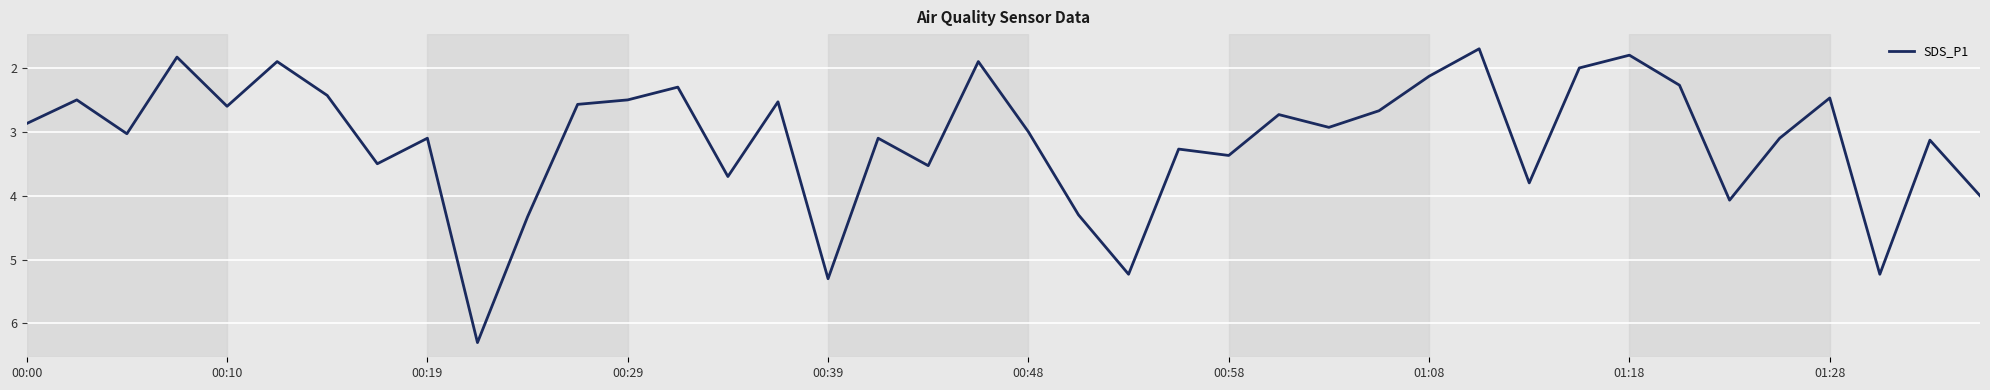

Does the chart display data point markers on the line(s)?

No